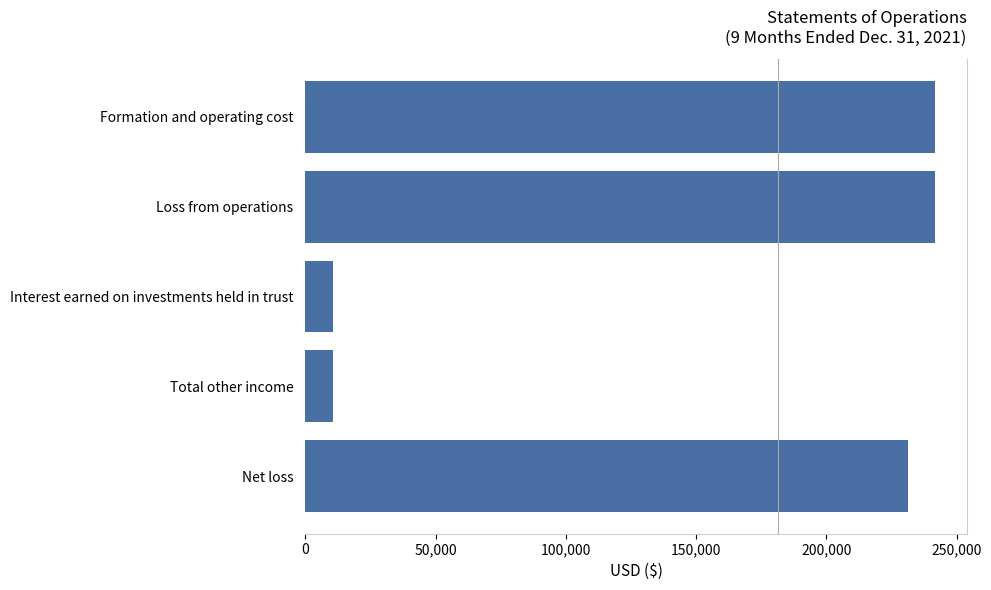

Does the chart contain any negative values?

No